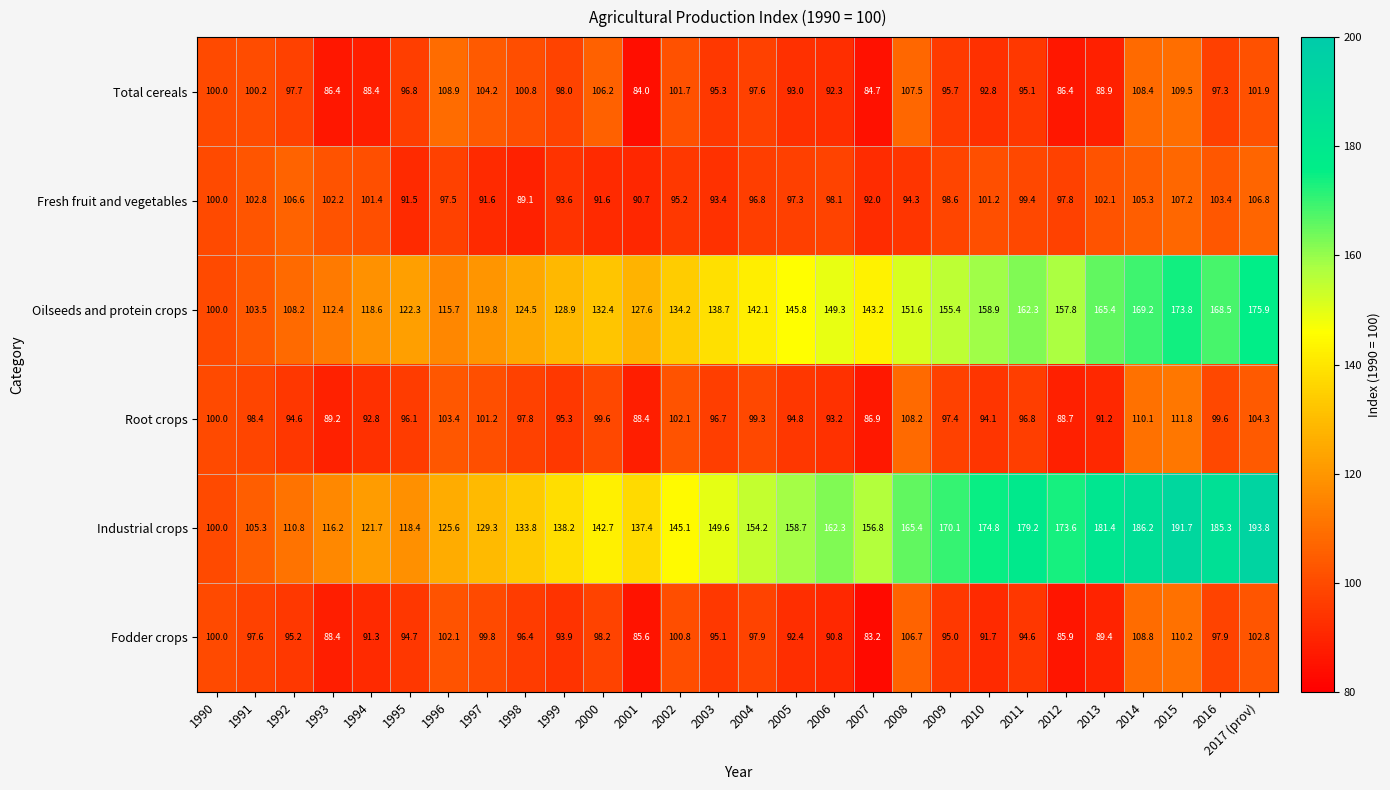

What is the maximum value for Root crops?

111.8